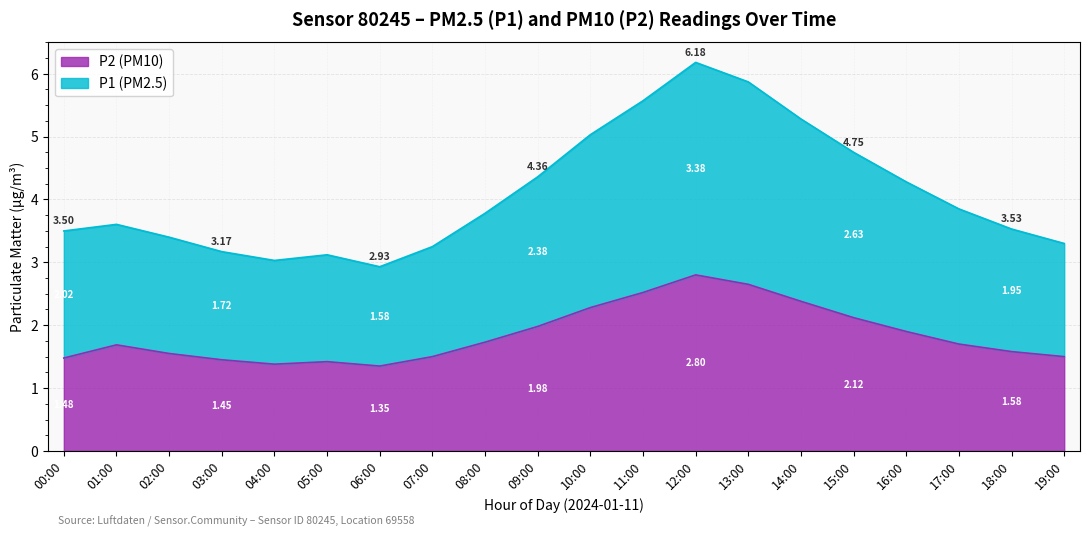

True or false: P1 and P2 intersect in this chart.

False